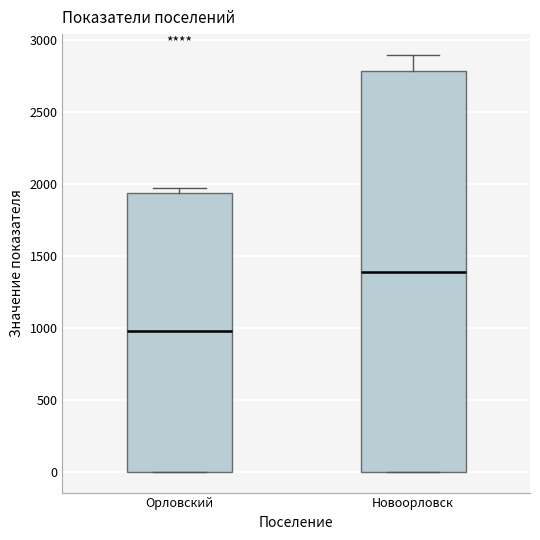

Which box's median line is the highest?

Новоорловск